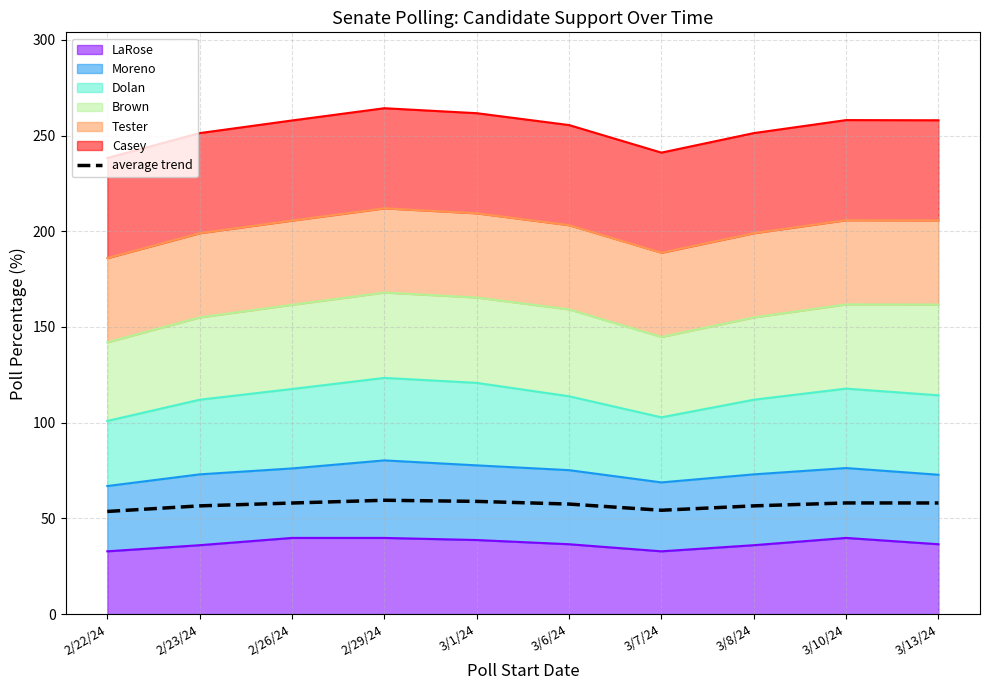

What is the maximum value shown in the chart?

59.5